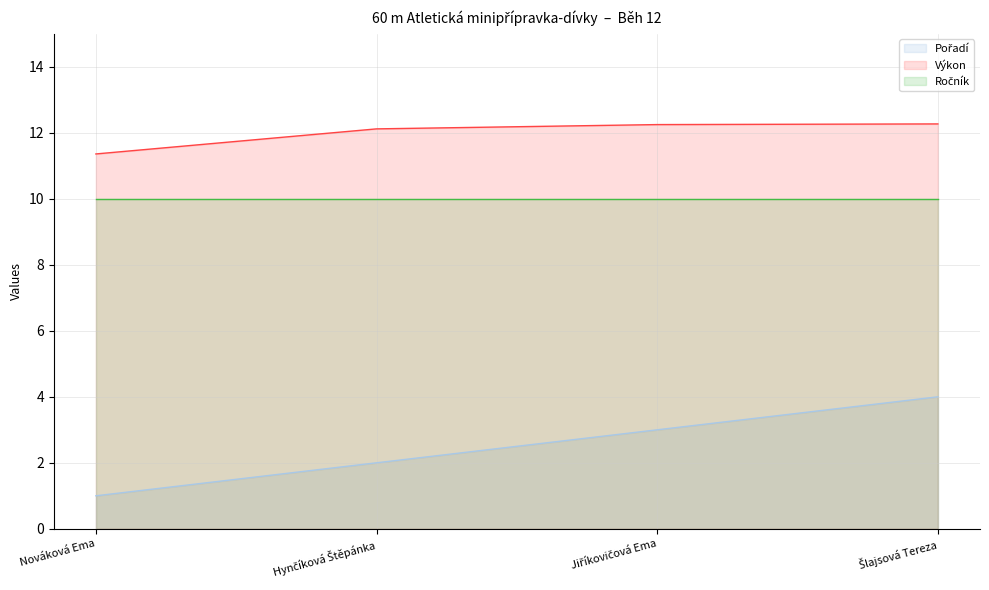

Count the Výkon values in the range 12 to 13.

3